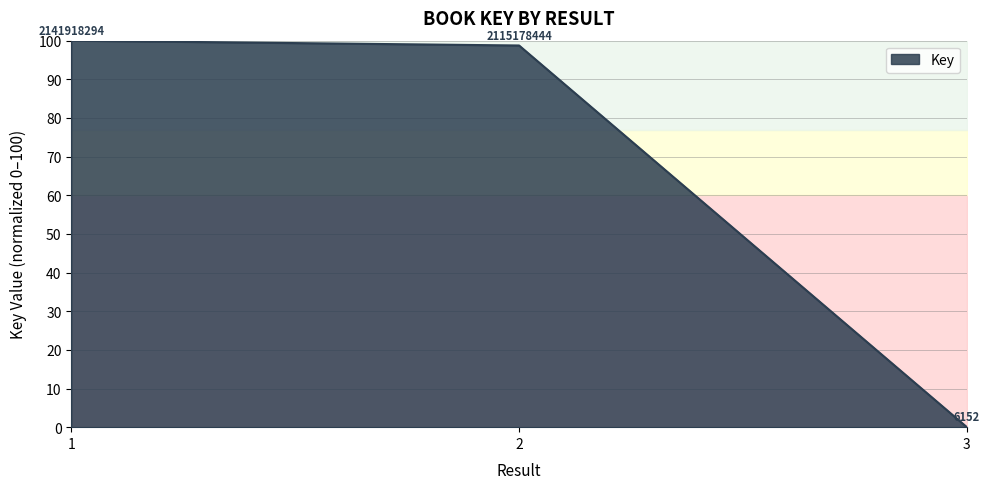

The chart shows a value of 98.8 at 2. True or false?

True